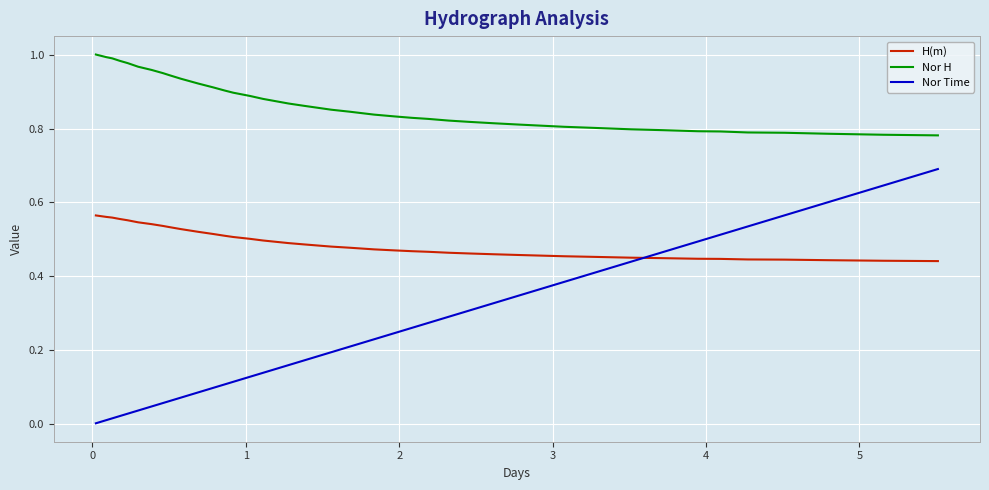

Which series has the largest range (max minus min)?

Nor Time